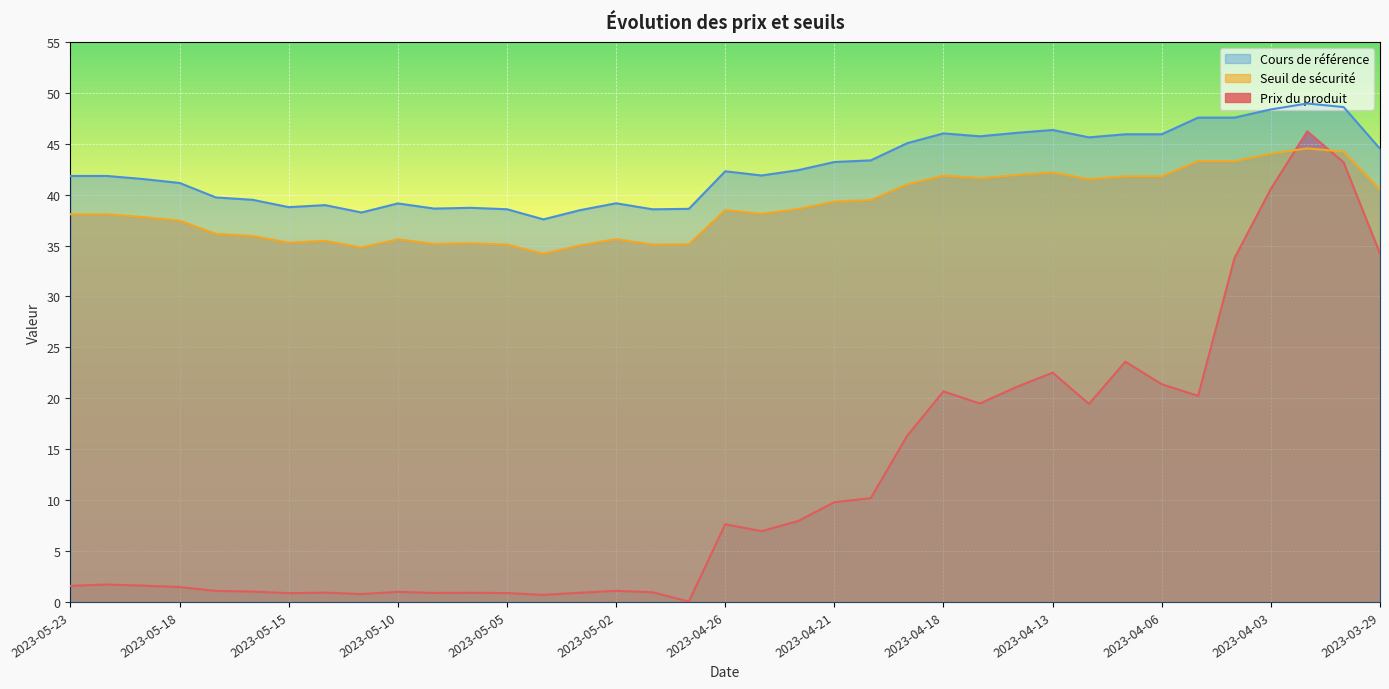

What is the label of the 12th point from the right?

2023-04-17